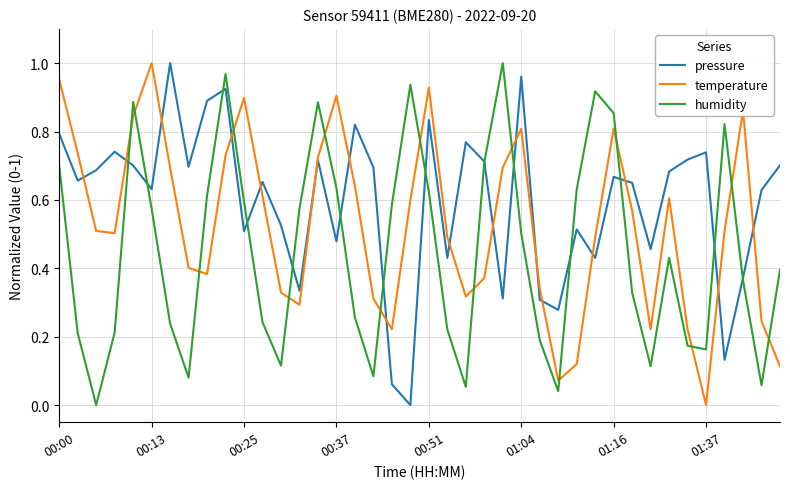

How many times do temperature and humidity cross each other?

15